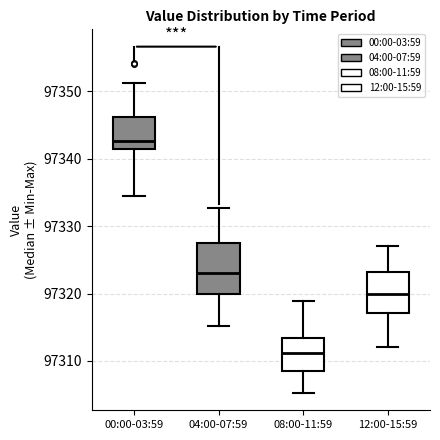

Which box is the tallest, from its lower edge to its upper edge?

04:00-07:59